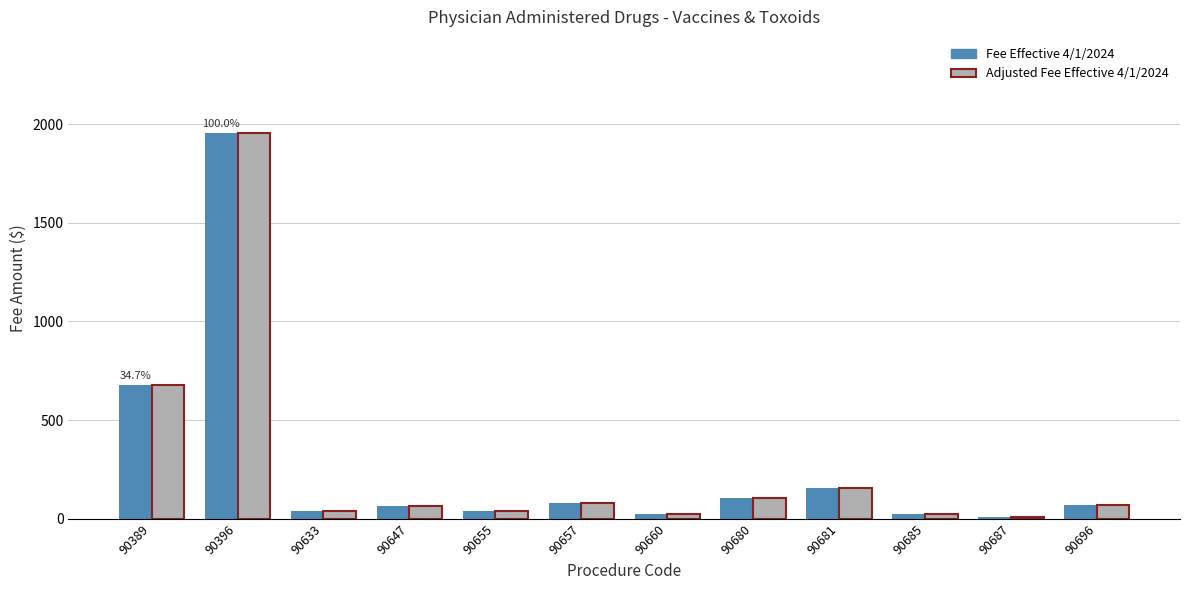

Is the value of Fee Effective 4/1/2024 at 90396 greater than the value of Adjusted Fee Effective 4/1/2024 at 90647?

Yes